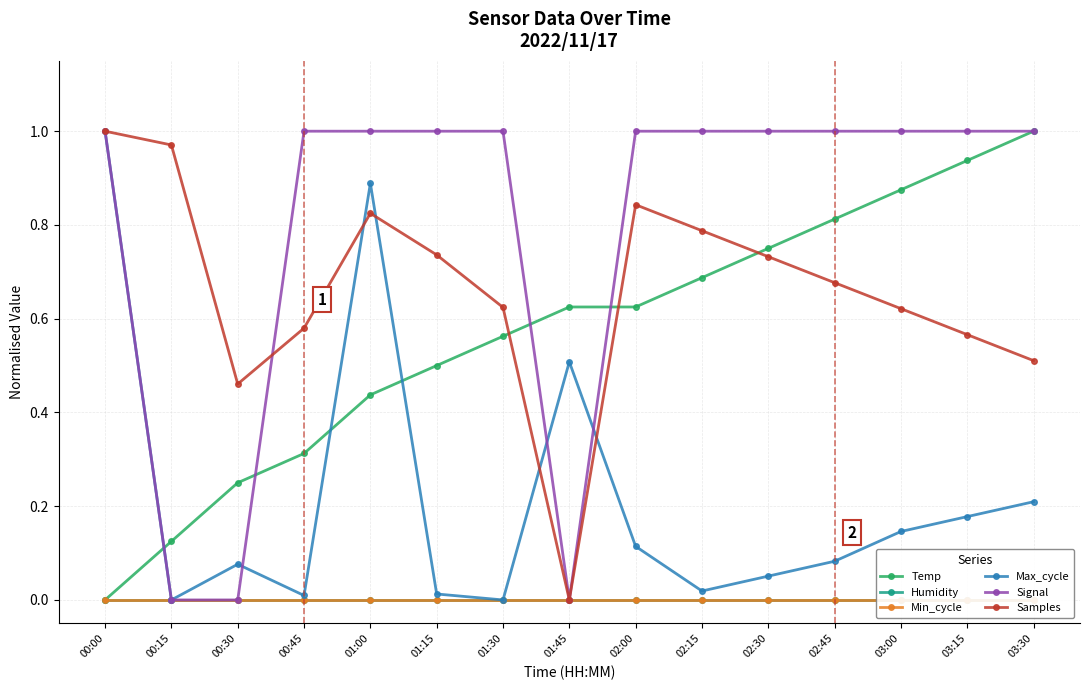

At 02:30, list the series in order from largest to smallest.

Signal, Temp, Samples, Max_cycle, Humidity, Min_cycle